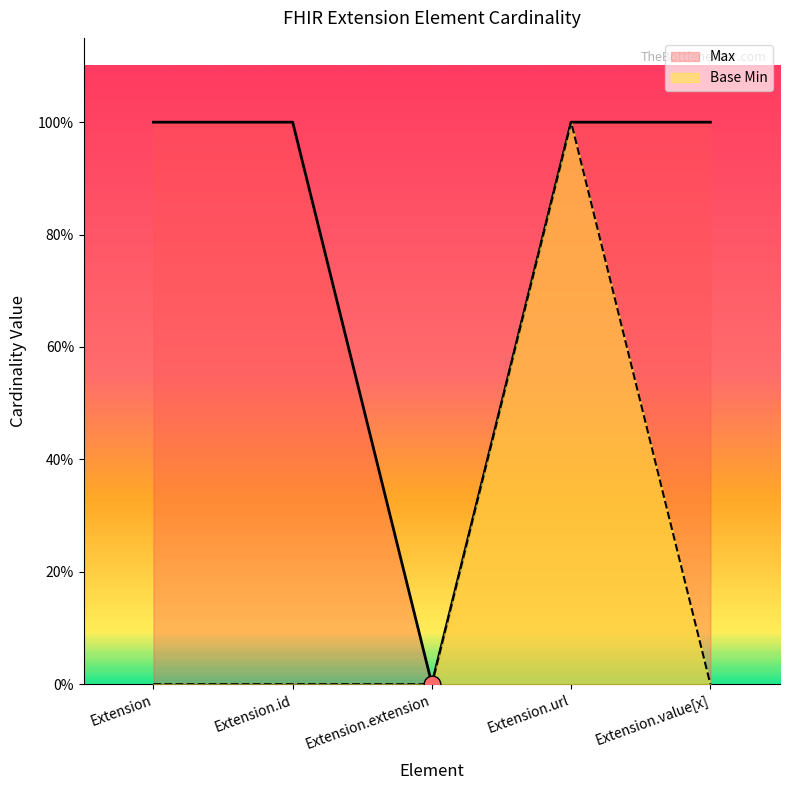

What position from the left is Extension.url?

4